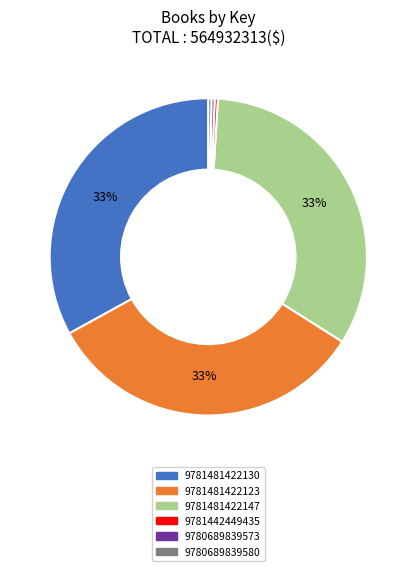

Do 9780689839580 and 9781481422123 together represent more than half of the pie?

No